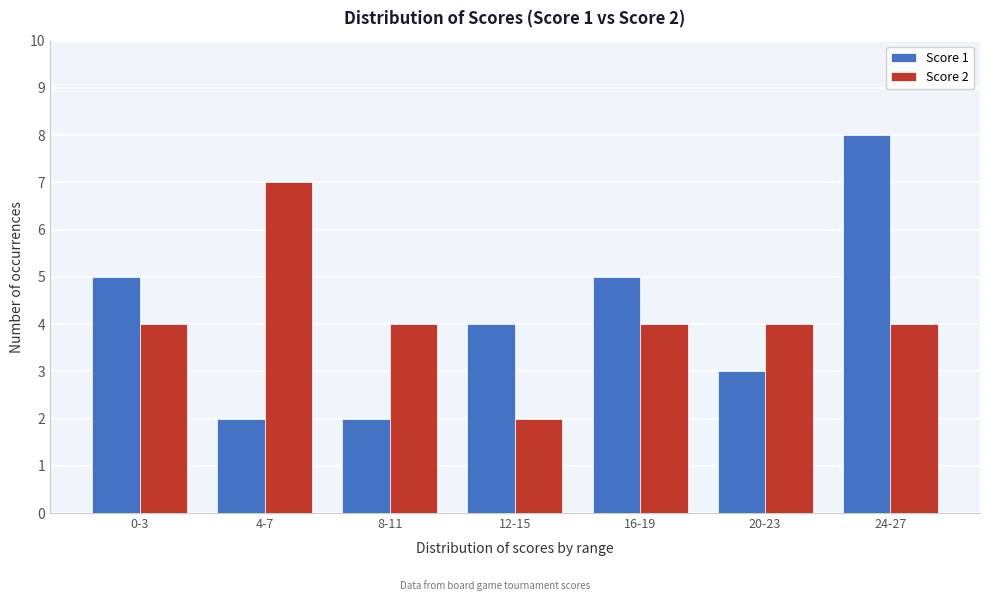

Reading left to right, extract all data points from this chart.

Score 1: 0-3=5	4-7=2	8-11=2	12-15=4	16-19=5	20-23=3	24-27=8
Score 2: 0-3=4	4-7=7	8-11=4	12-15=2	16-19=4	20-23=4	24-27=4